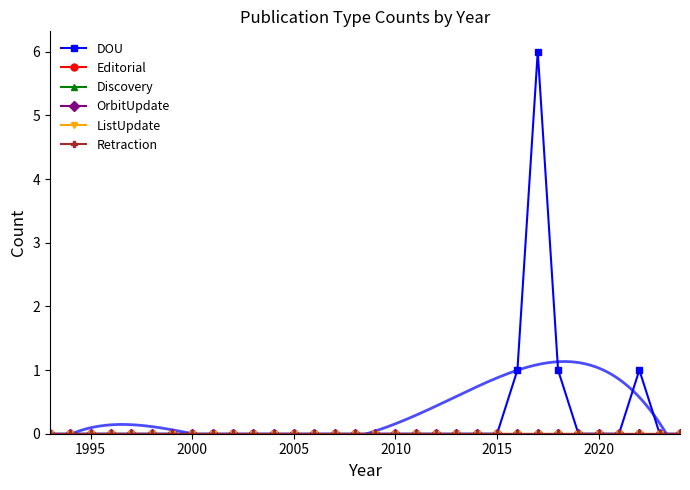

Which series has the largest total across all categories?

DOU